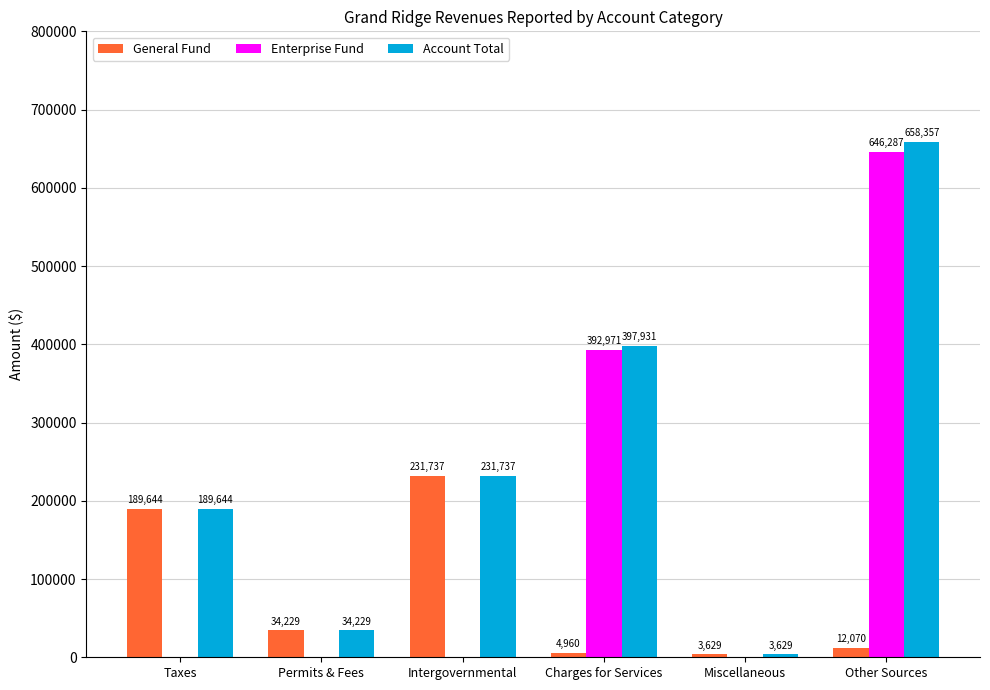

The Account Total series shows 658357 at Other Sources. True or false?

True